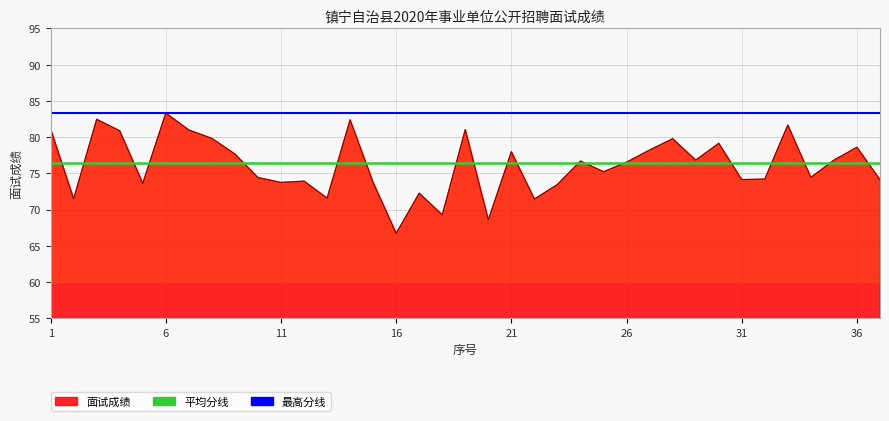

Which series has the largest total across all categories?

最高分线